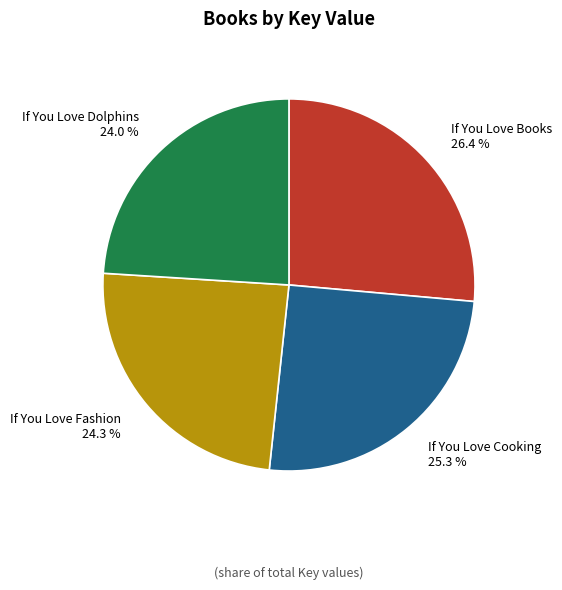

Do If You Love Fashion and If You Love Books together represent more than half of the pie?

Yes